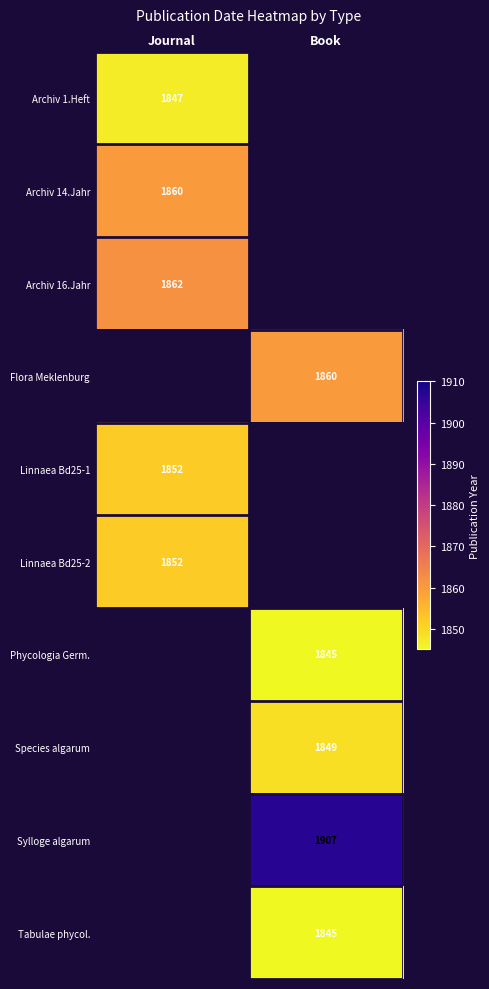

The Archiv 14.Jahr series shows 522 at Journal. True or false?

False